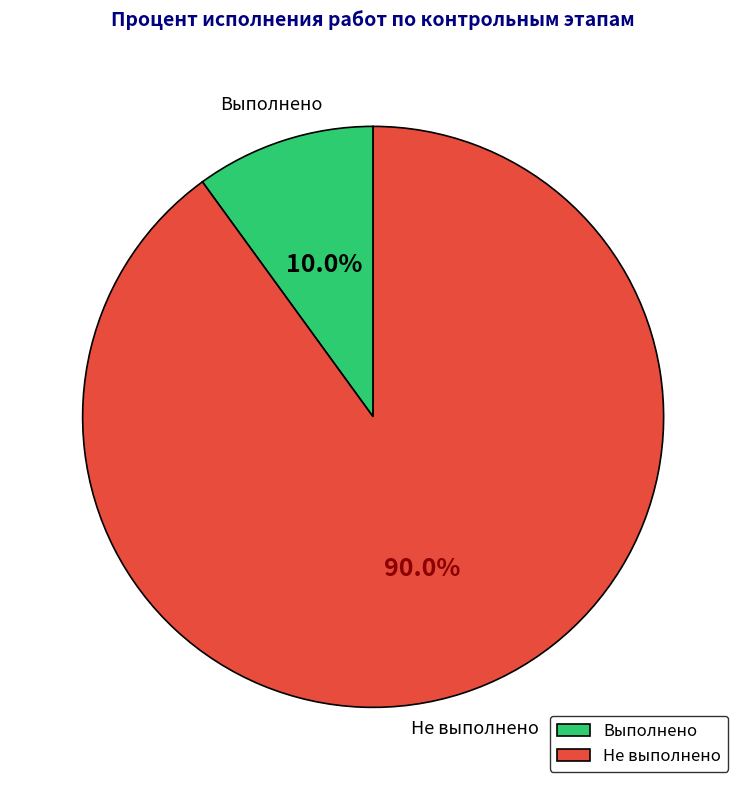

What is the majority slice?

Не выполнено